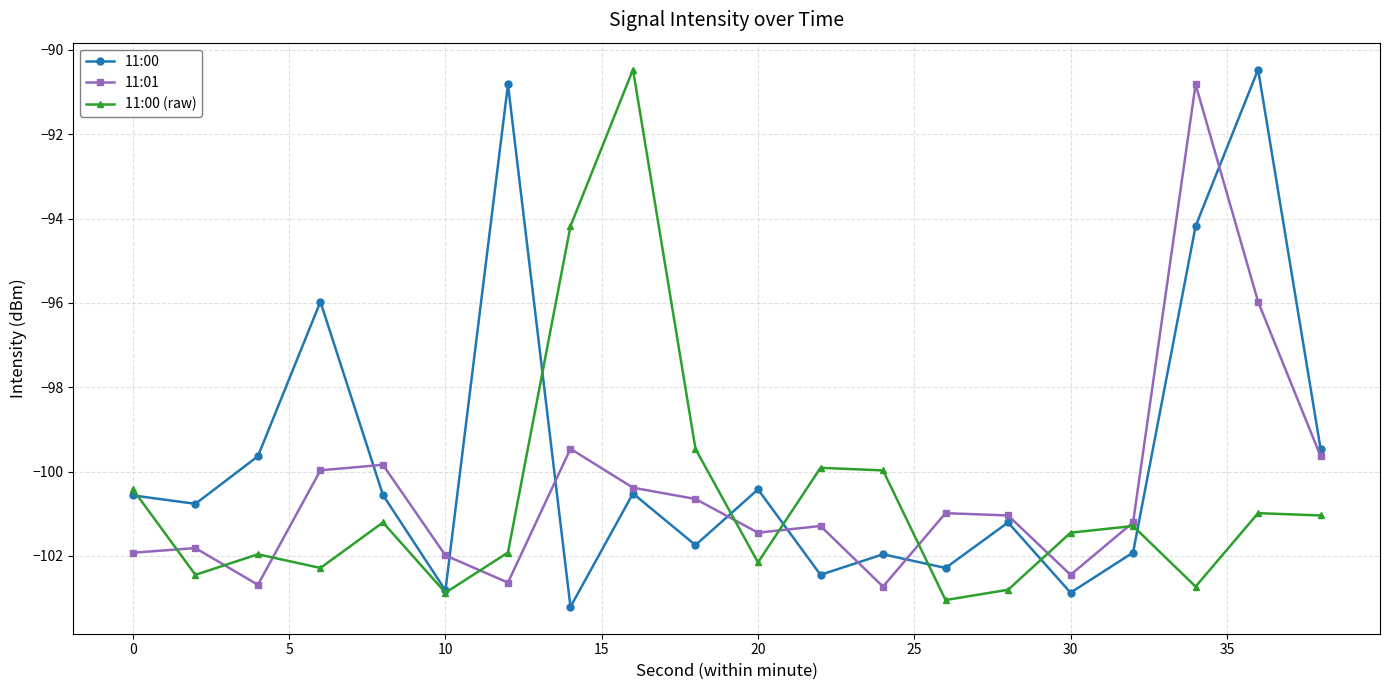

At how many categories does at least one series exceed -95?

5